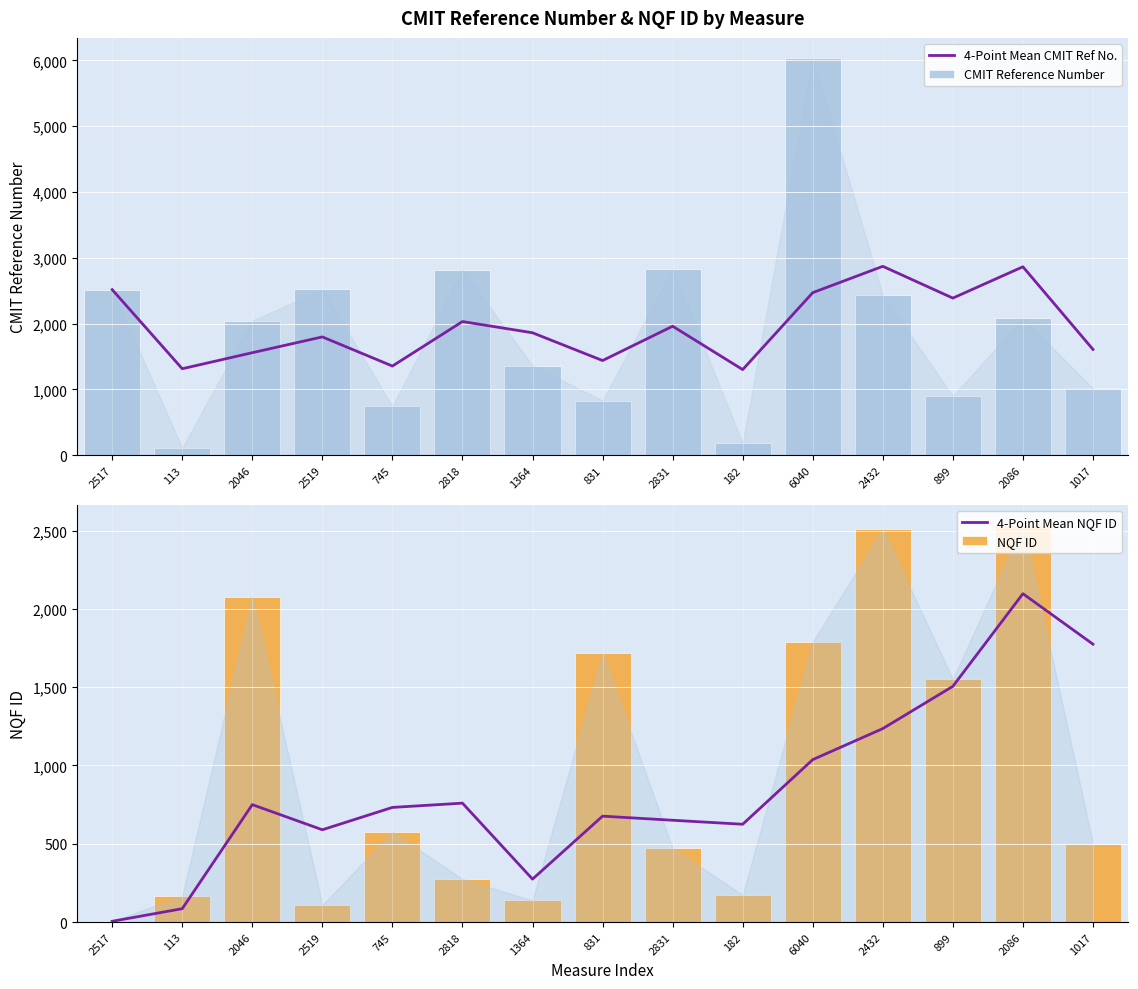

Where does the NQF ID series first go above 500?

2046